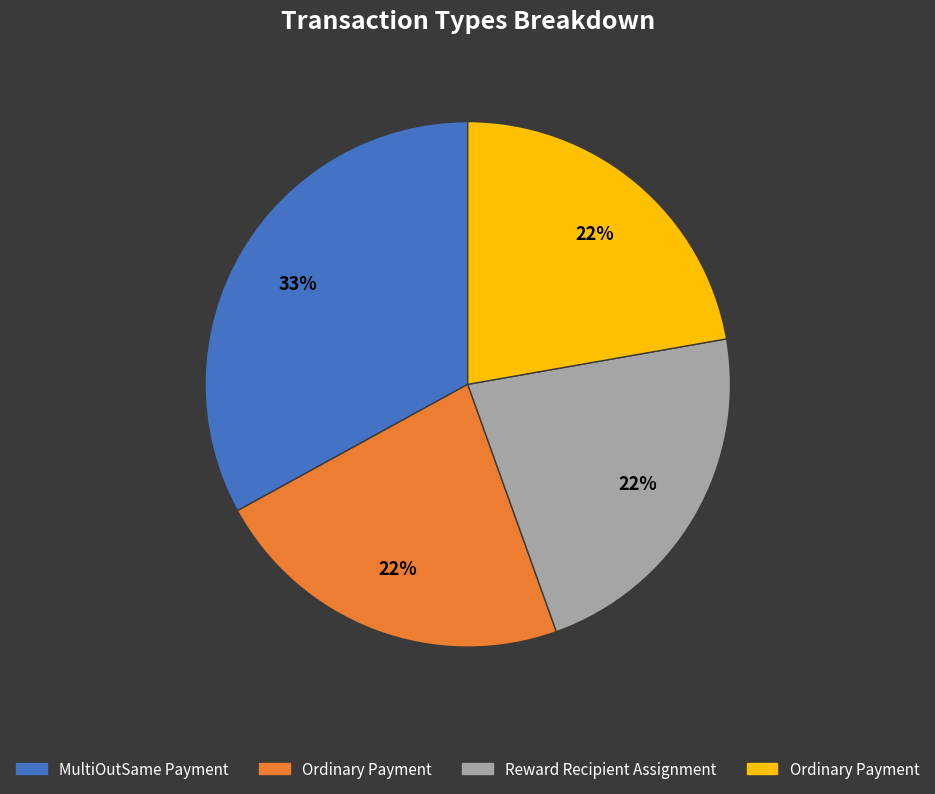

To the nearest percent, what is the average slice percentage?

25%